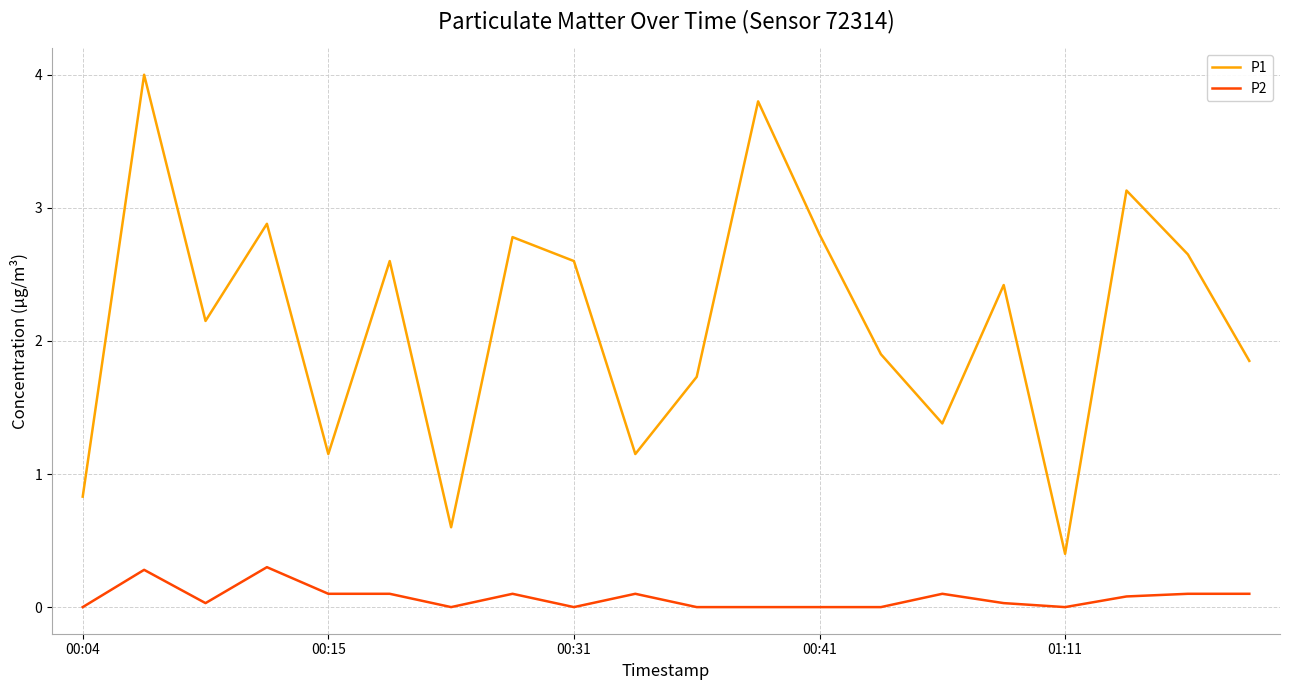

Which series has the widest spread of values?

P1